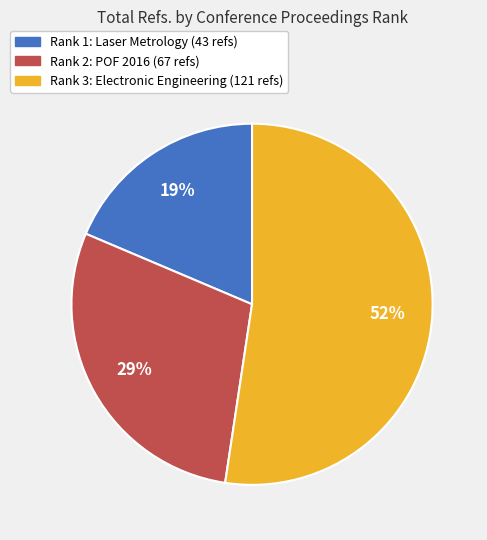

Between Rank 2: POF 2016 (67 refs) and Rank 3: Electronic Engineering (121 refs), which is larger?

Rank 3: Electronic Engineering (121 refs)